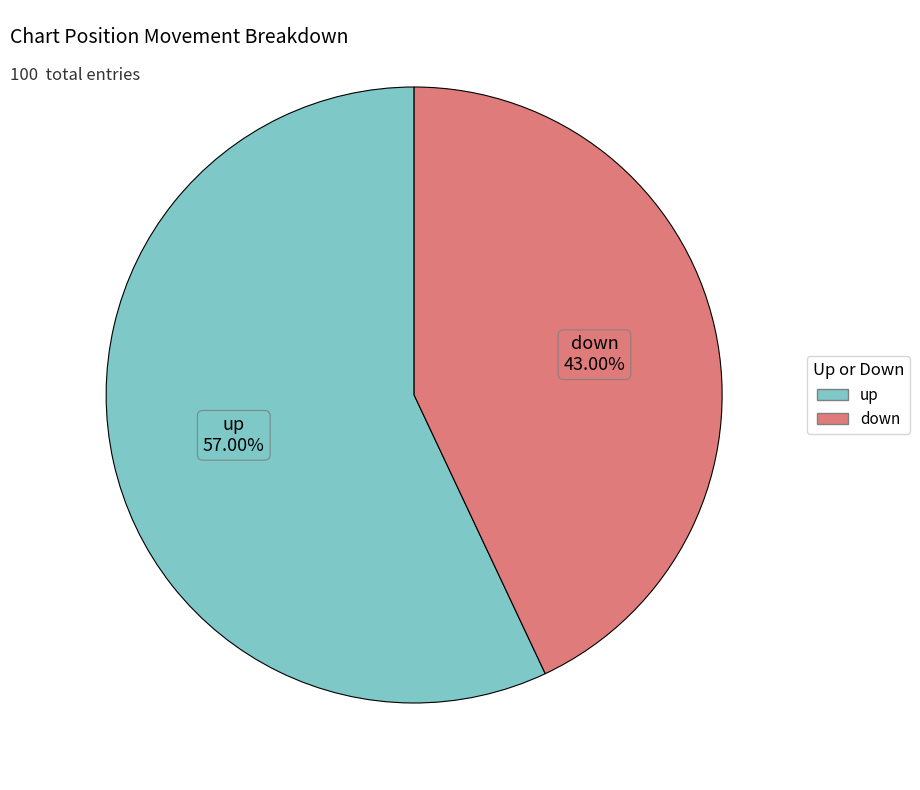

True or false: up accounts for 57% of the total.

True